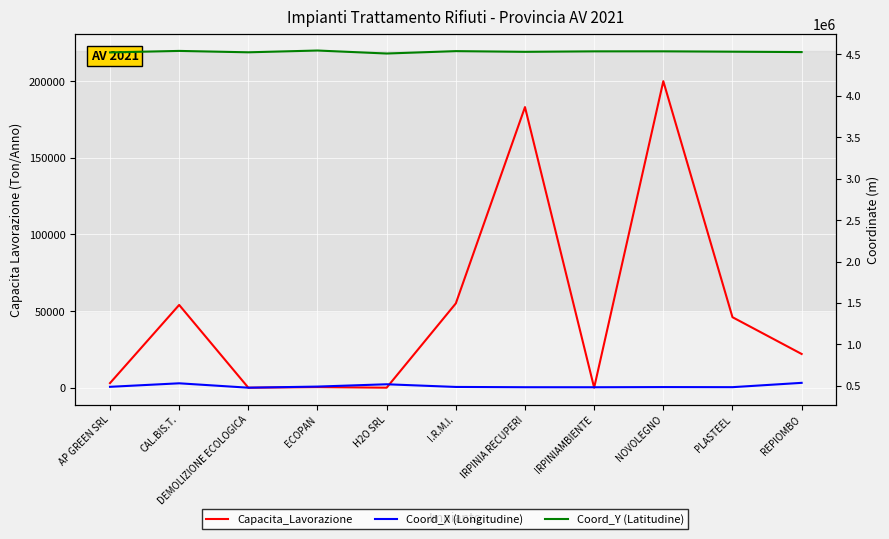

What is the total value across all series at PLASTEEL?

5061628